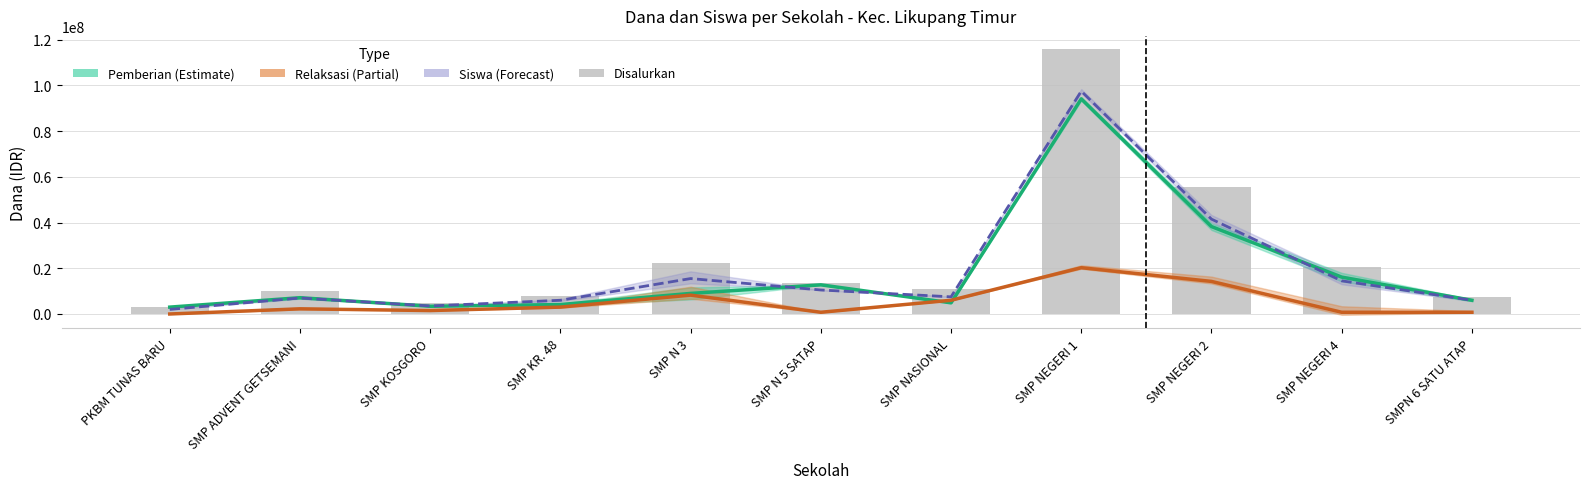

What is the label of the 11th bar from the left?

SMPN 6 SATU ATAP